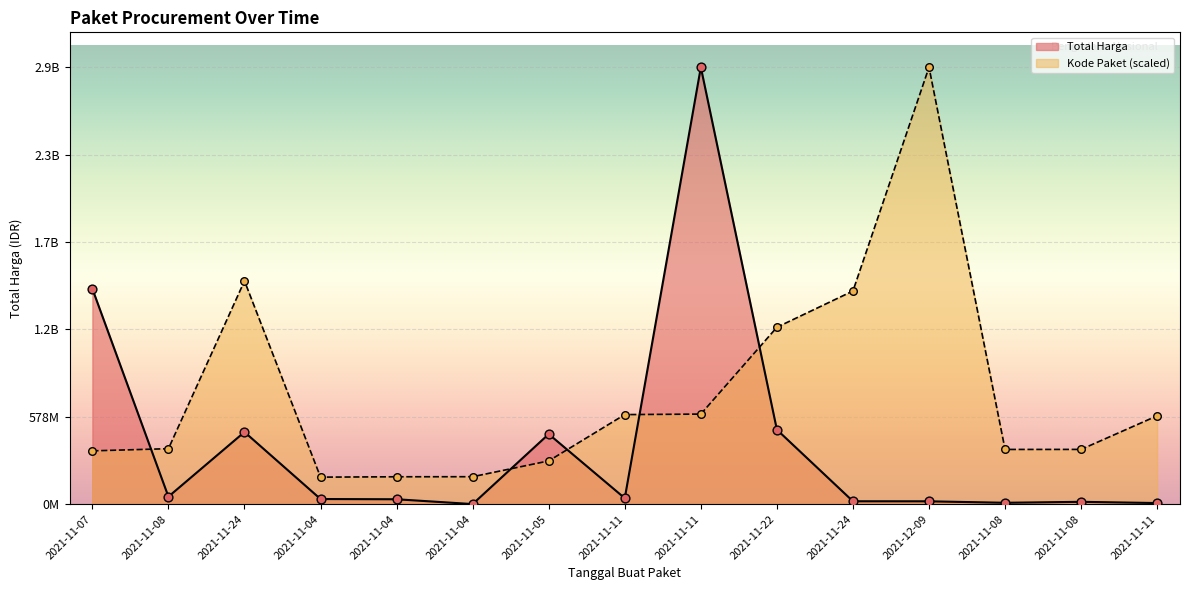

At which category is the sum across all series the highest?

2021-11-11